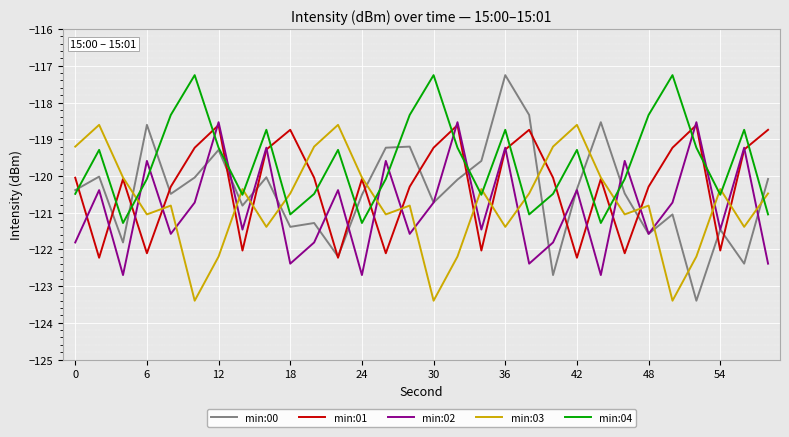

What is the value of the min:01 point at the 14th from the left?

-122.1